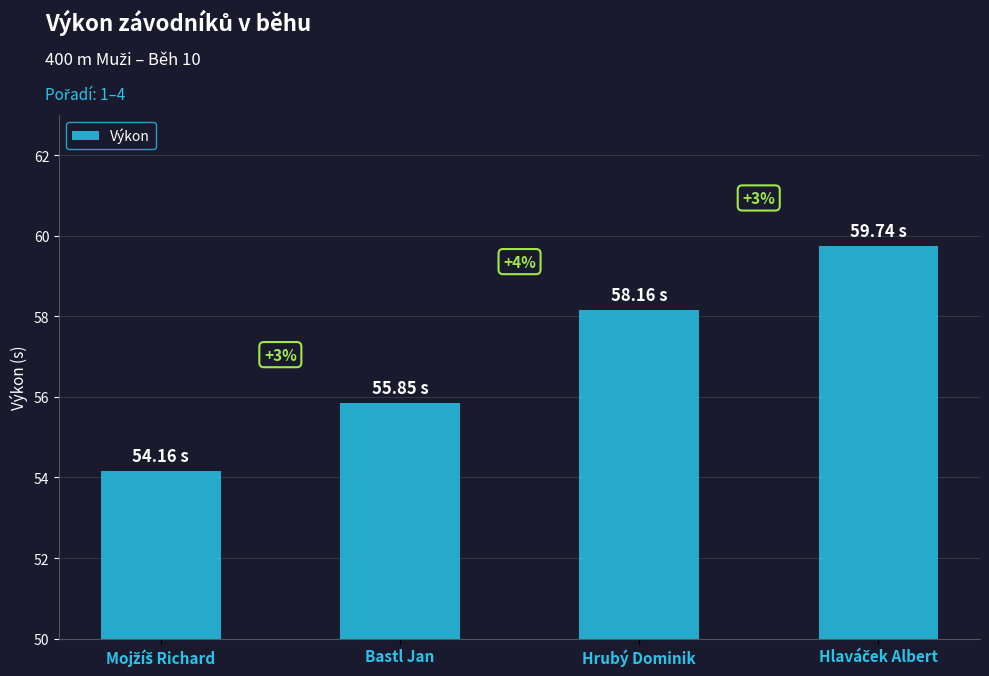

What is the sum of all values?

227.9